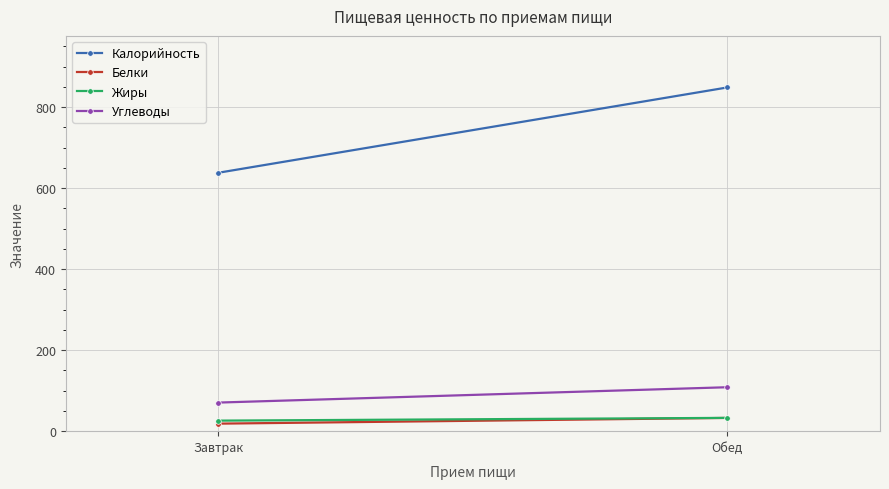

The Калорийность series shows 1082.2 at Завтрак. True or false?

False